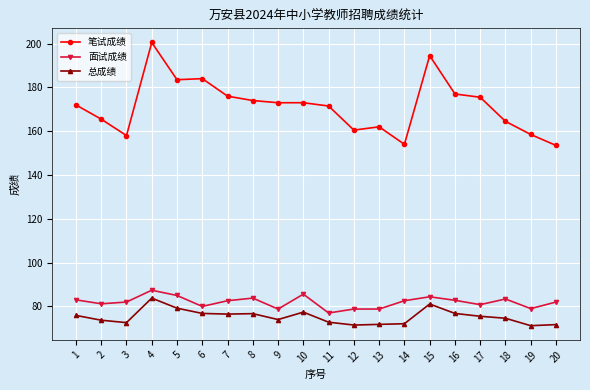

The 总成绩 series shows 41.8 at 20. True or false?

False